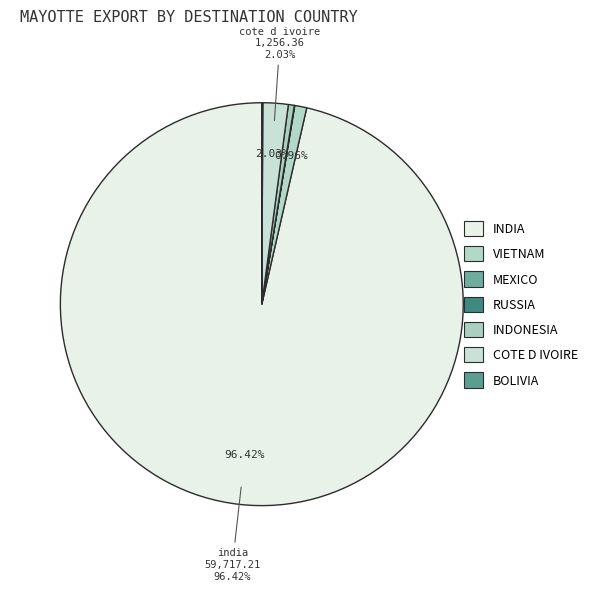

Which slice is the smallest?

russia